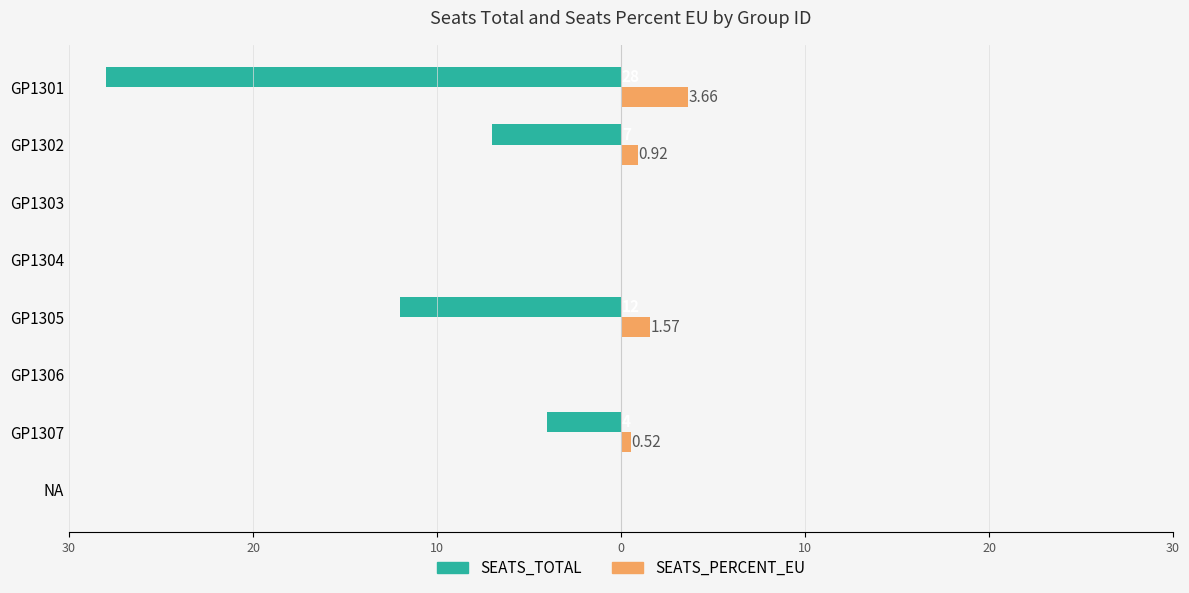

What are all the series names shown in the legend?

SEATS_TOTAL, SEATS_PERCENT_EU